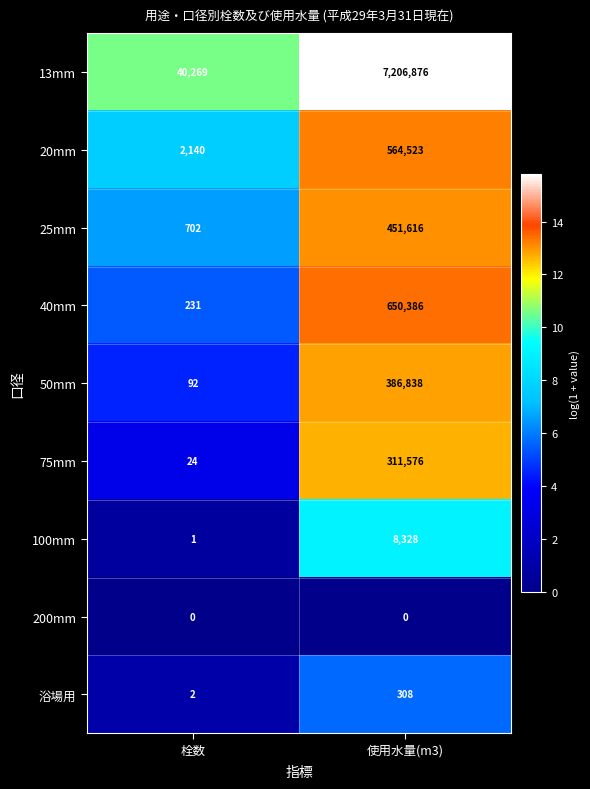

Rank the series by their maximum value, from highest to lowest.

13mm, 40mm, 20mm, 25mm, 50mm, 75mm, 100mm, 浴場用, 200mm